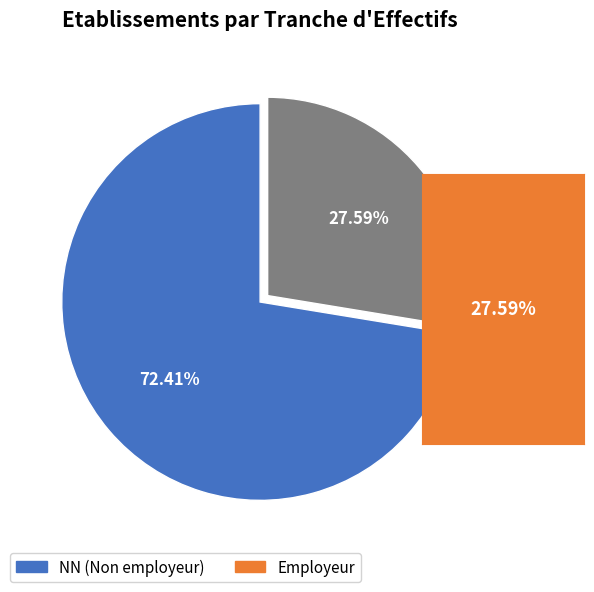

Is there a majority slice in this chart?

Yes